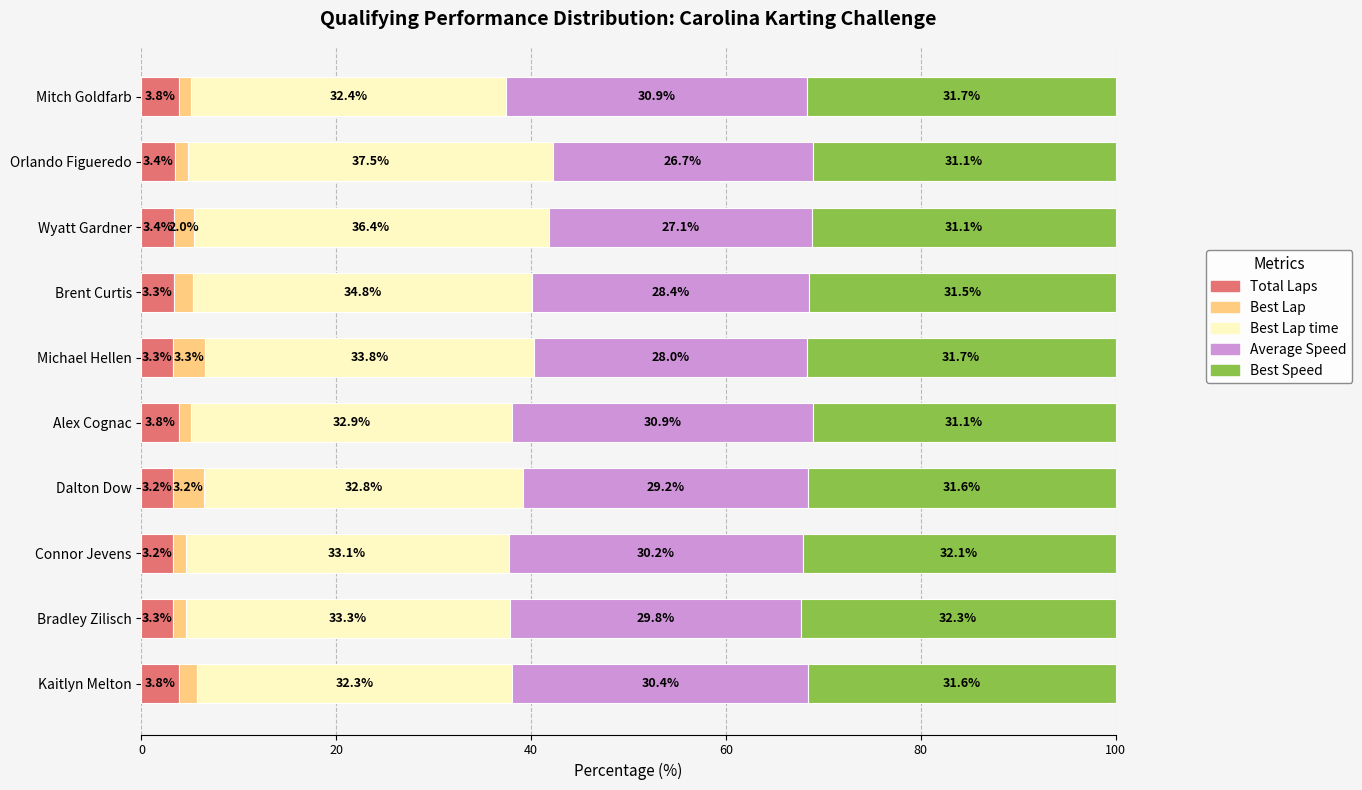

Is it true that Total Laps equals 3.8 at Alex Cognac?

True